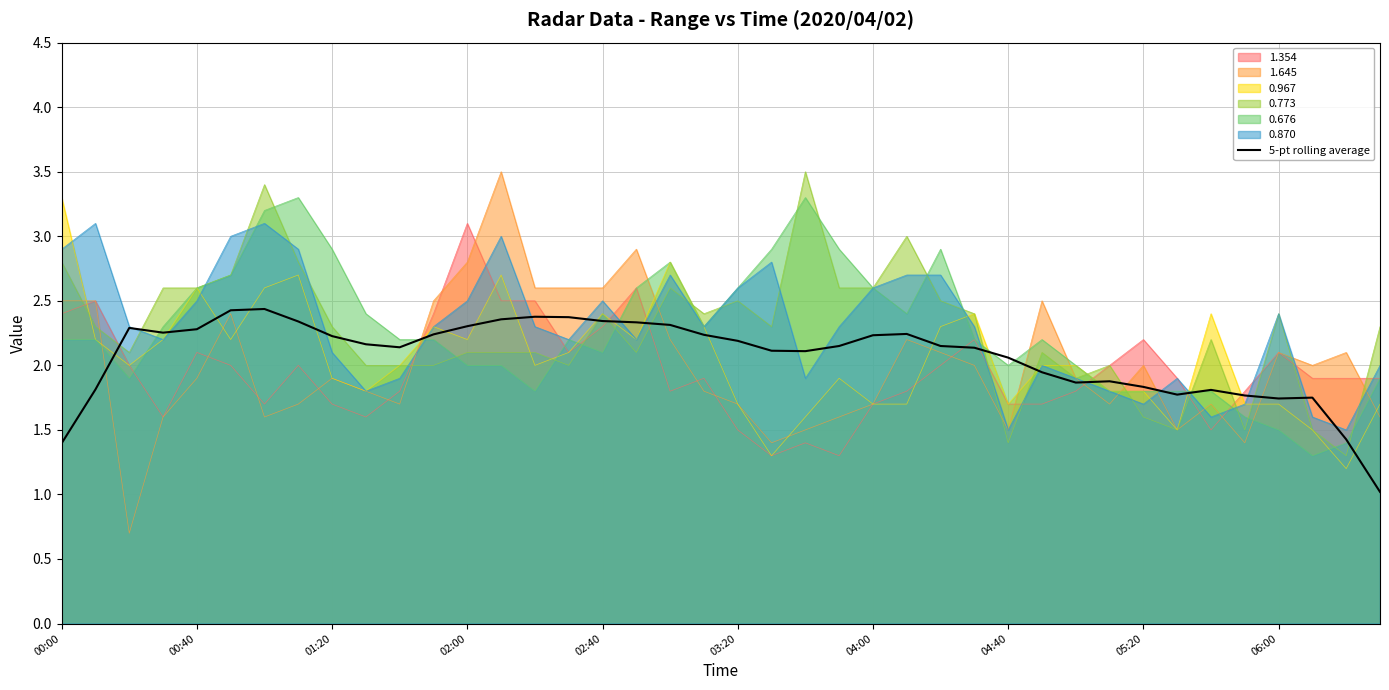

What is the approximate value at 33?

1.8